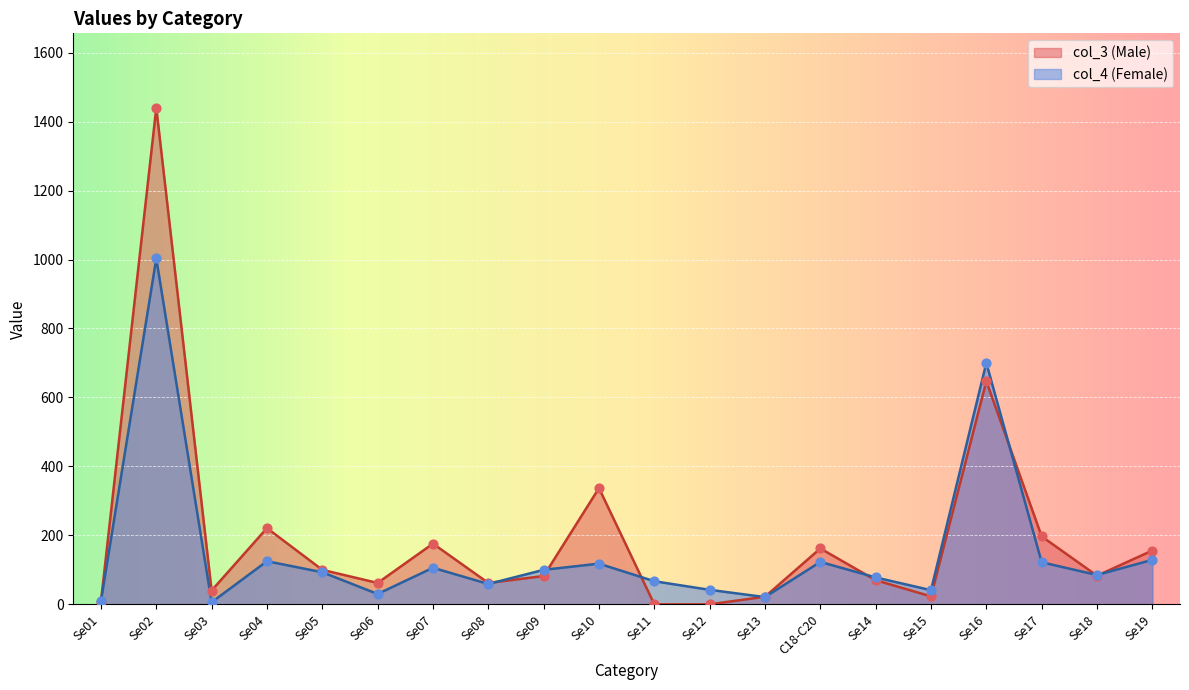

What is the total value across all series at Se03?

46